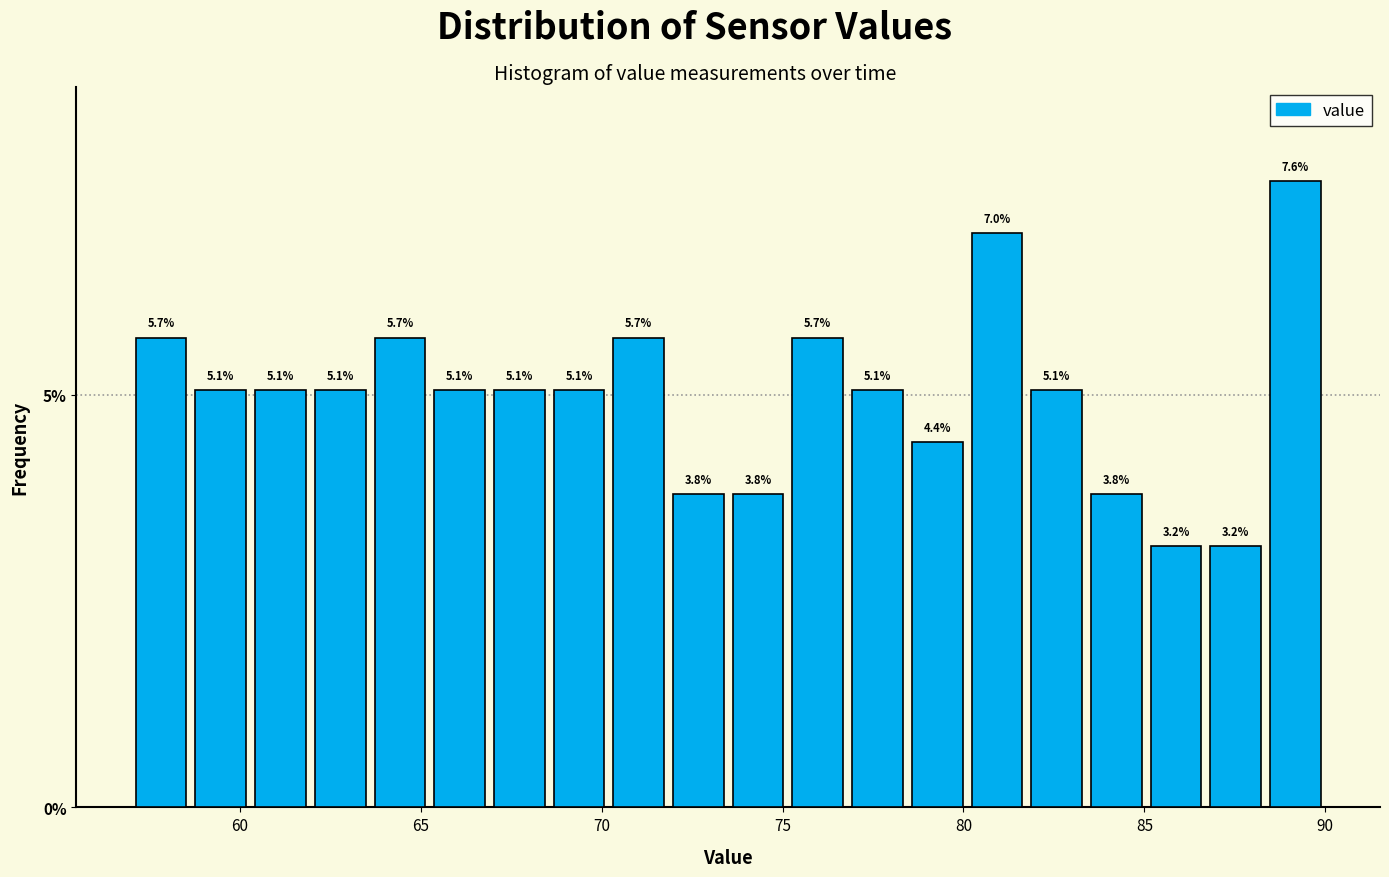

Around what value on the x-axis is the tallest bar? Give the approximate position of its centre, as read against the axis.

89.0